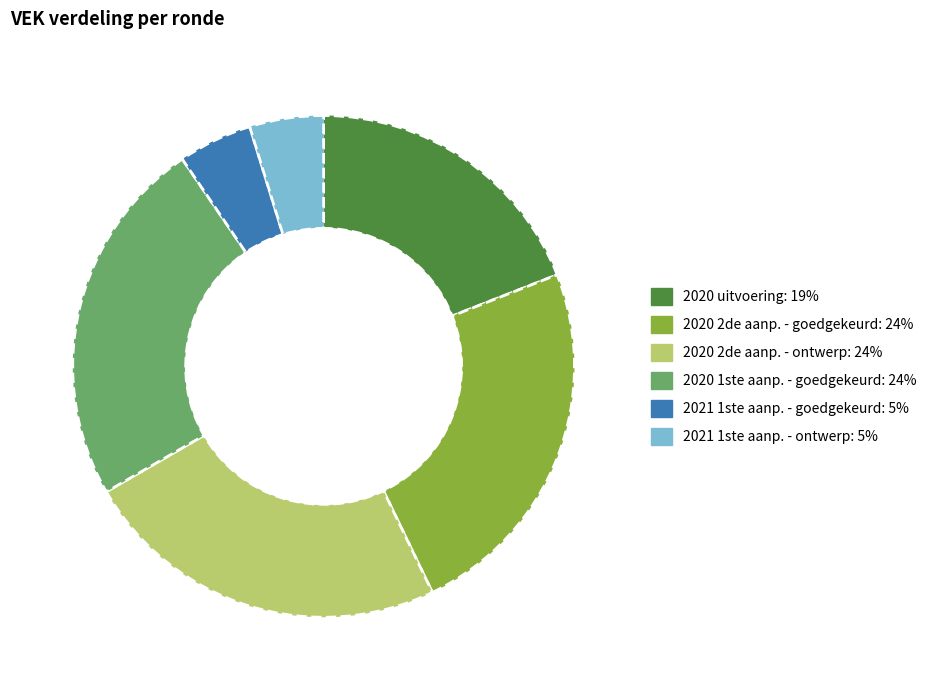

How many segments does this pie chart have?

6